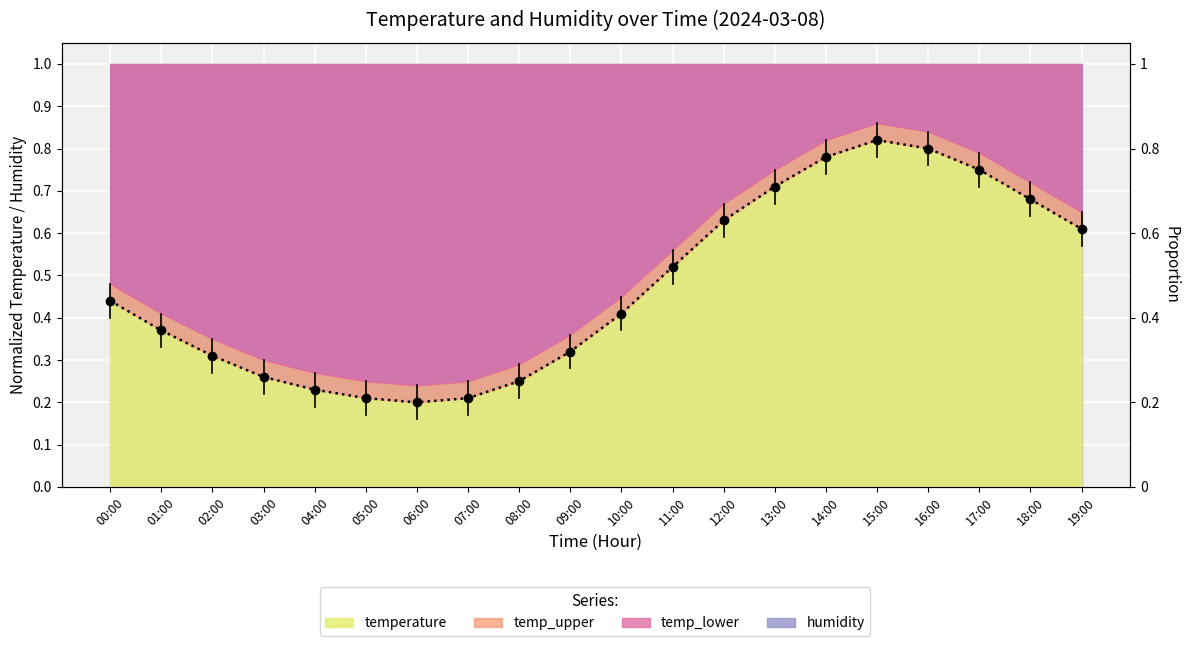

Is it true that the value at 10:00 is 0.2?

False